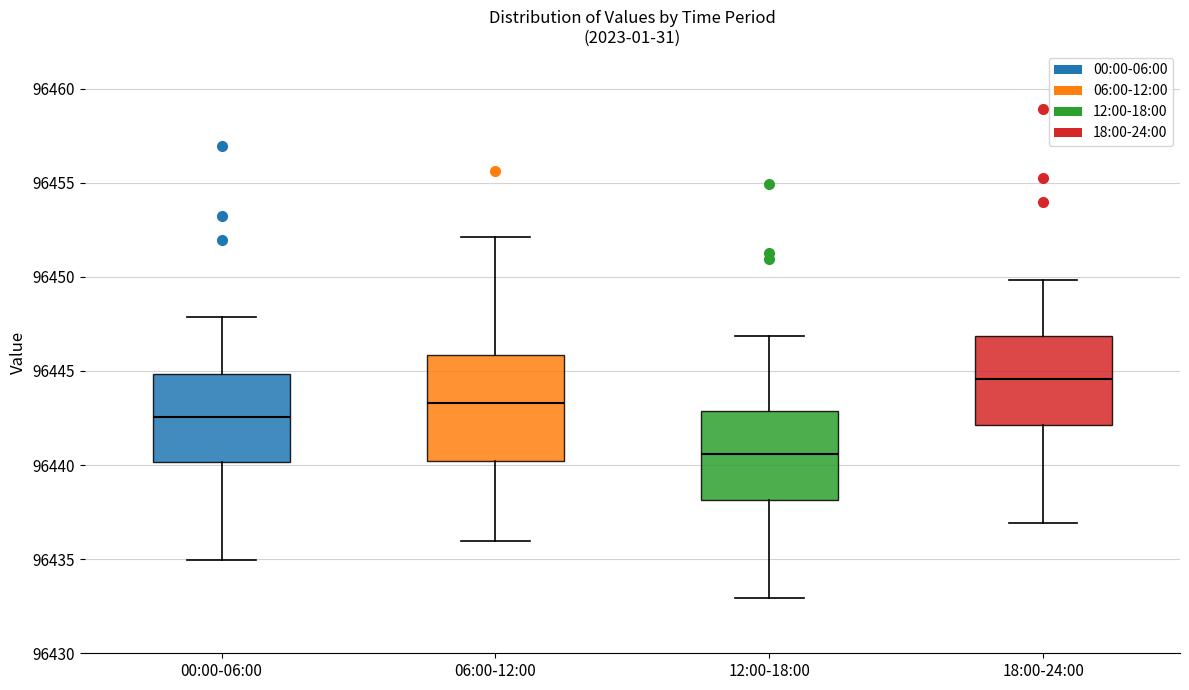

Which box is the tallest, from its lower edge to its upper edge?

06:00-12:00